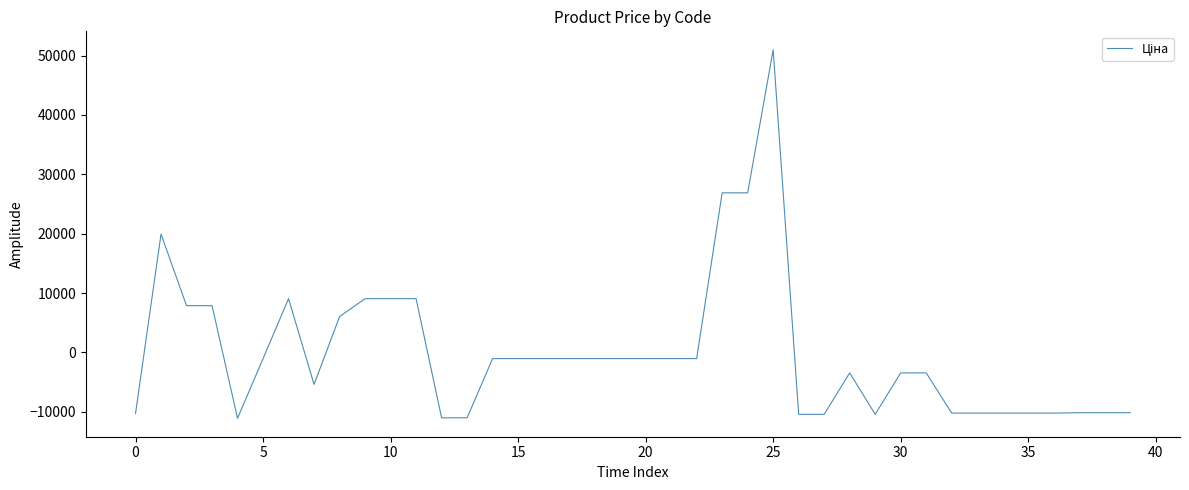

What is the difference between the maximum and minimum values?

62084.8